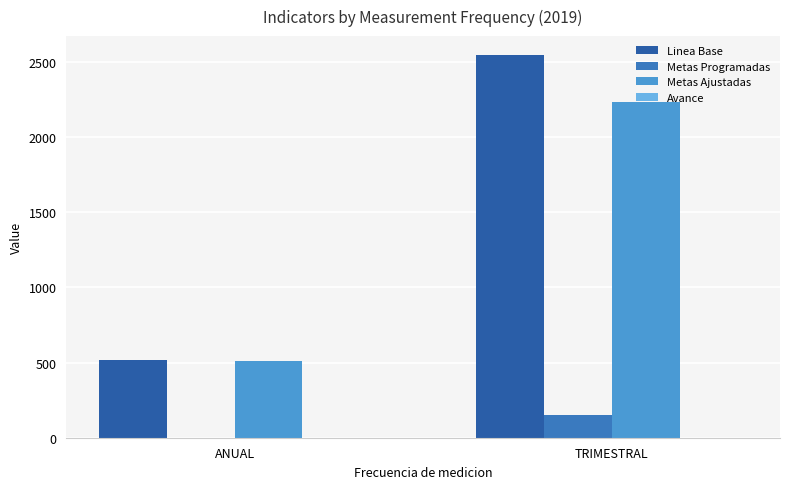

Are the bars grouped side by side (vs. stacked)?

Yes